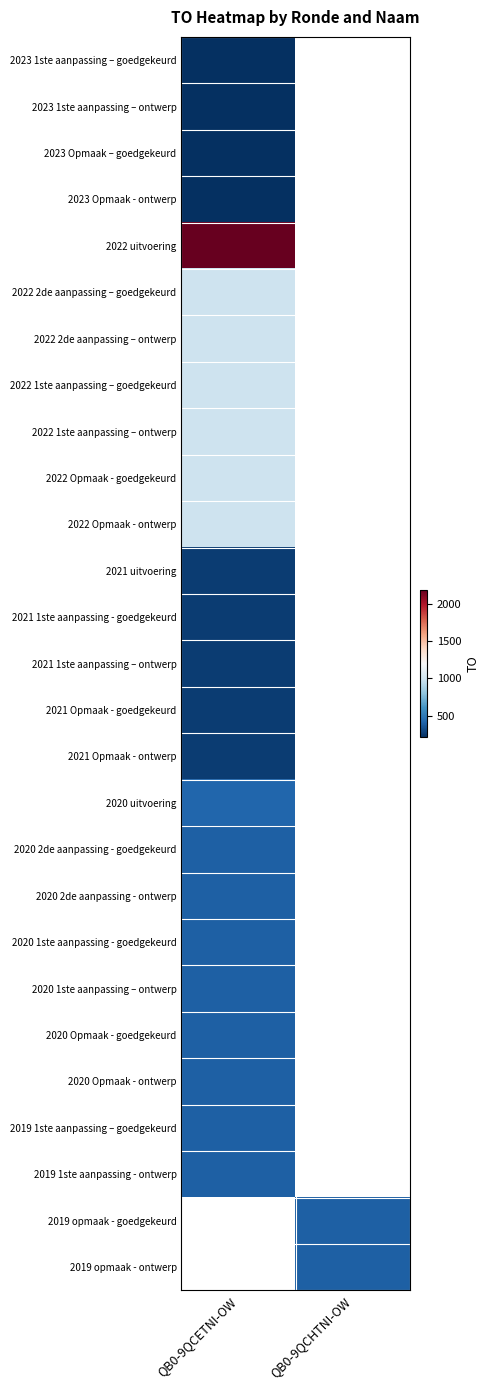

At how many categories does at least one series exceed 1032?

1